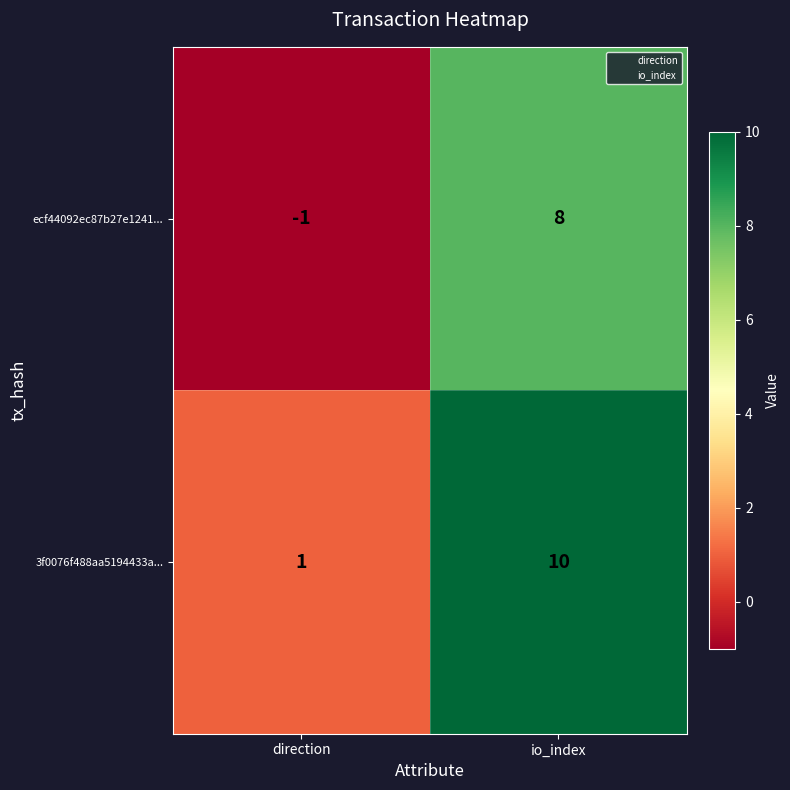

What is the spread (max minus min) of values at io_index?

2